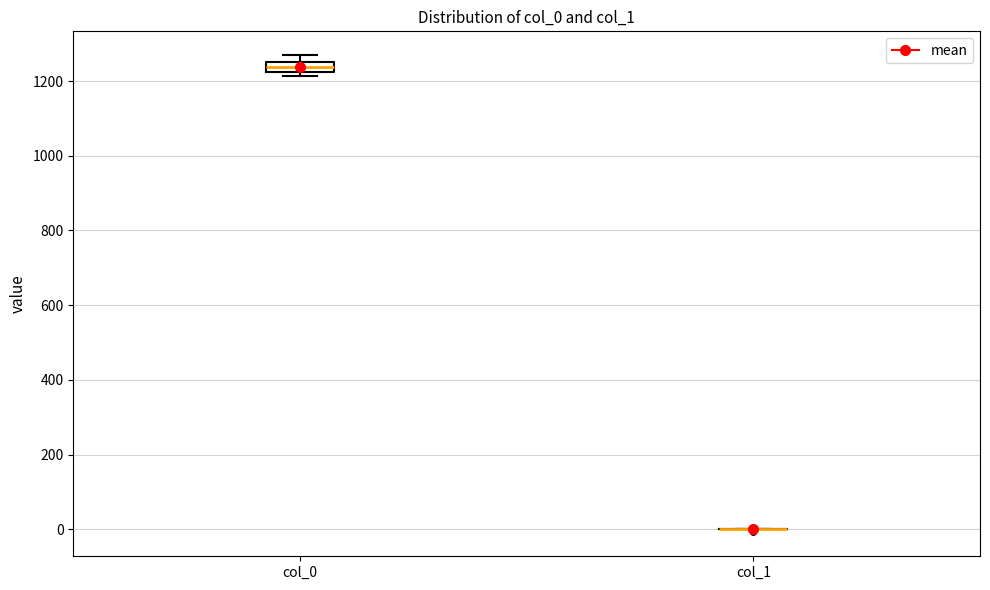

Where does the median line of the box for col_0 sit on the y-axis? The values are not printed on the chart, so give them approximately, as read against the axis.

1240